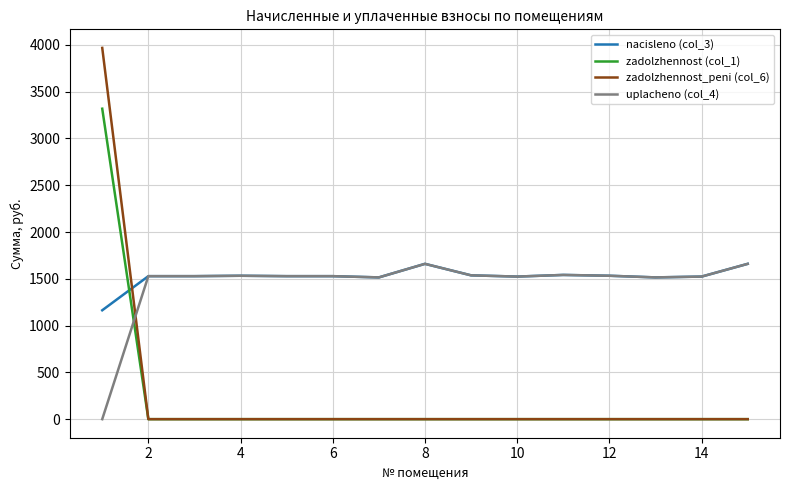

What is the difference between the maximum and minimum values in the nacisleno (col_3) series?

496.3